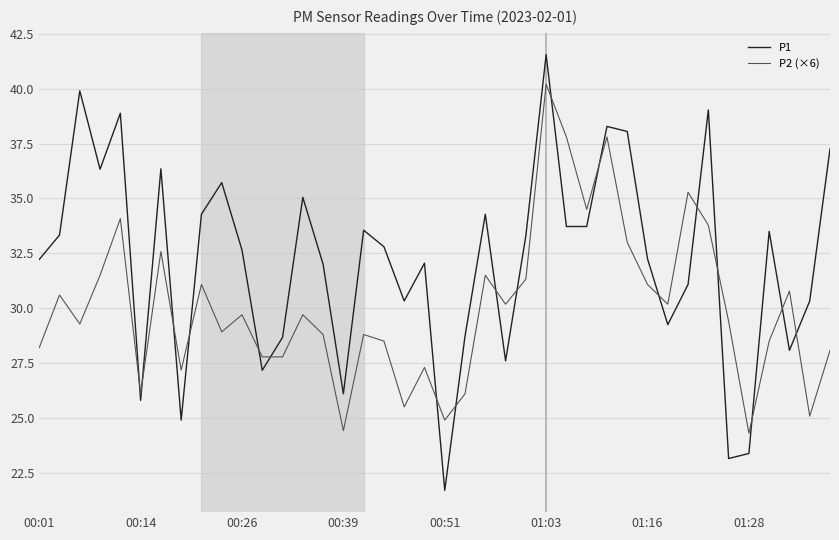

Rank the series by their average value, from lowest to highest.

P2 (×6), P1